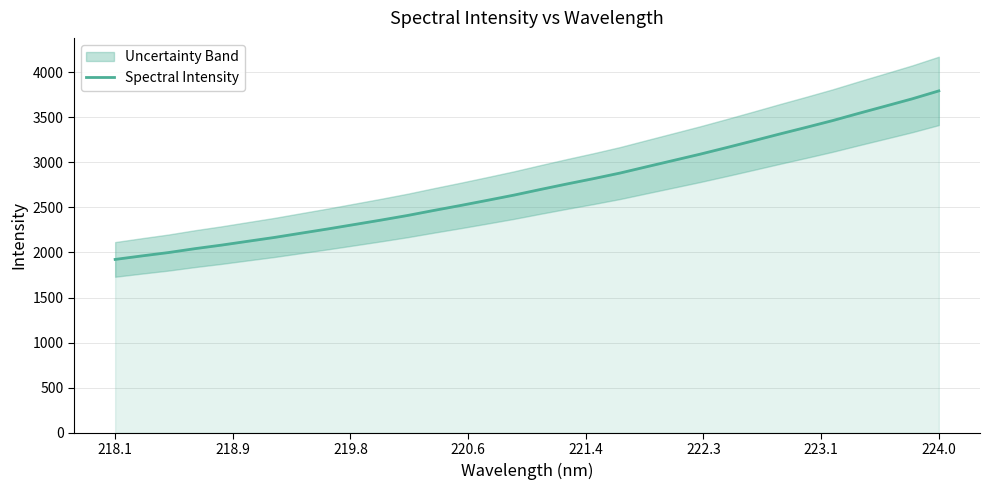

What is the lowest value of the Spectral Intensity series?

1922.7